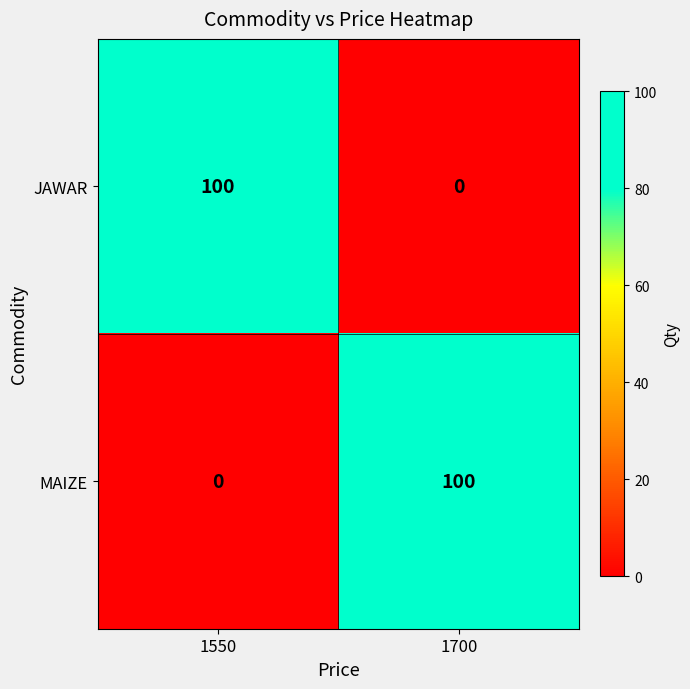

What is the difference between the highest and lowest values at 1550?

100